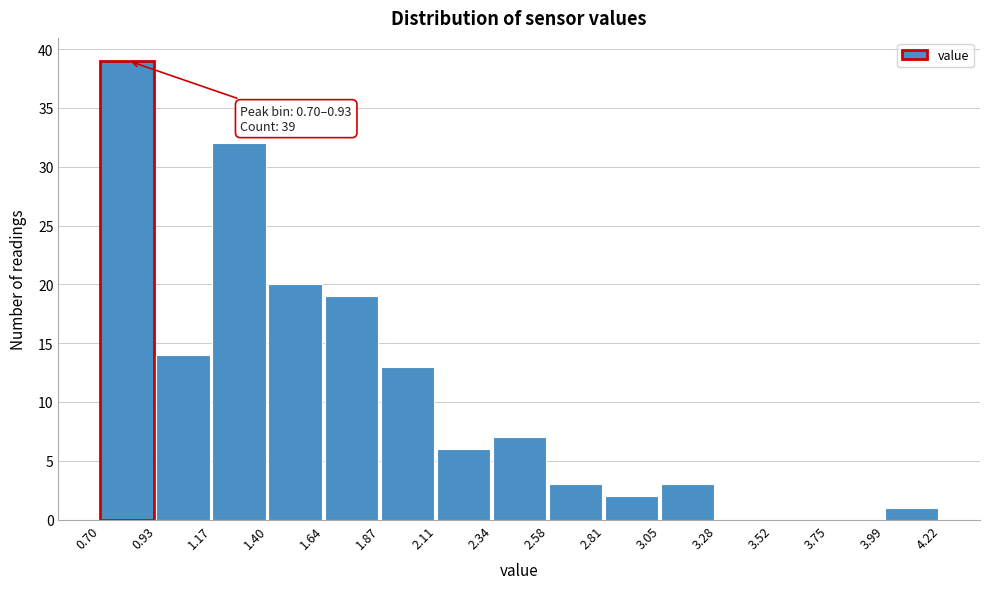

Which range on the x-axis has the tallest bar?

0.70 to 0.93